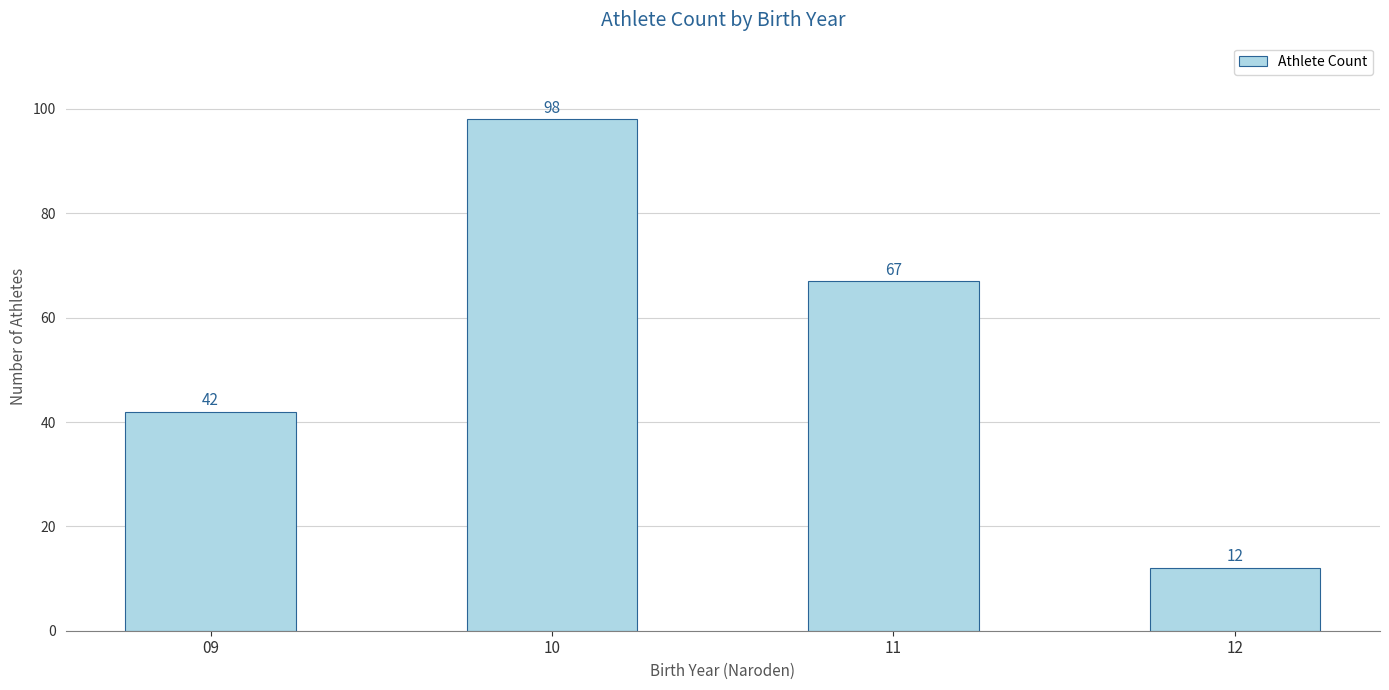

List the labels in order of value, smallest first.

12, 09, 11, 10